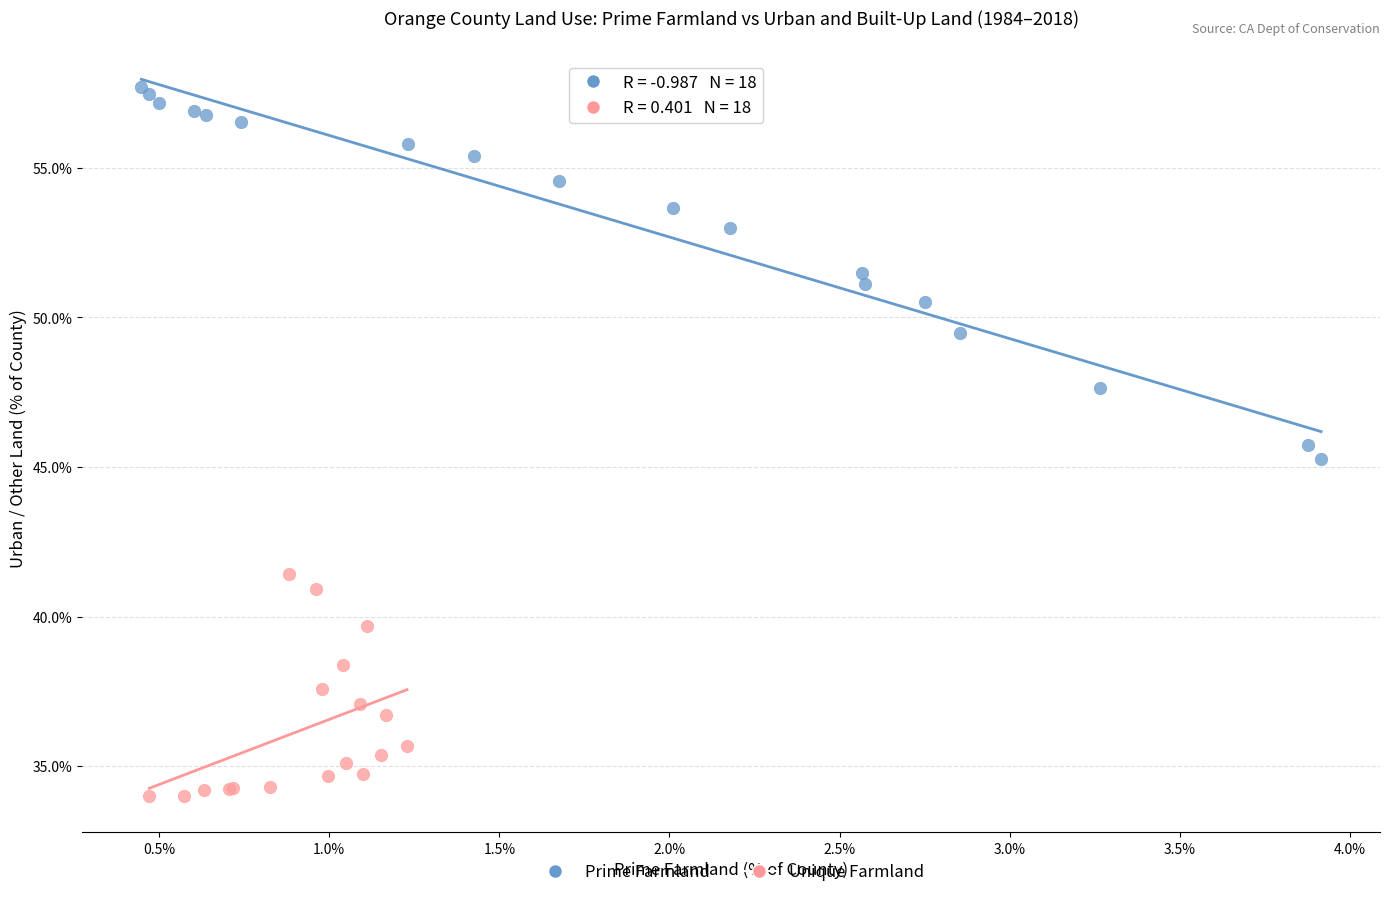

Which series contains the lowest Y value?

Unique Farmland